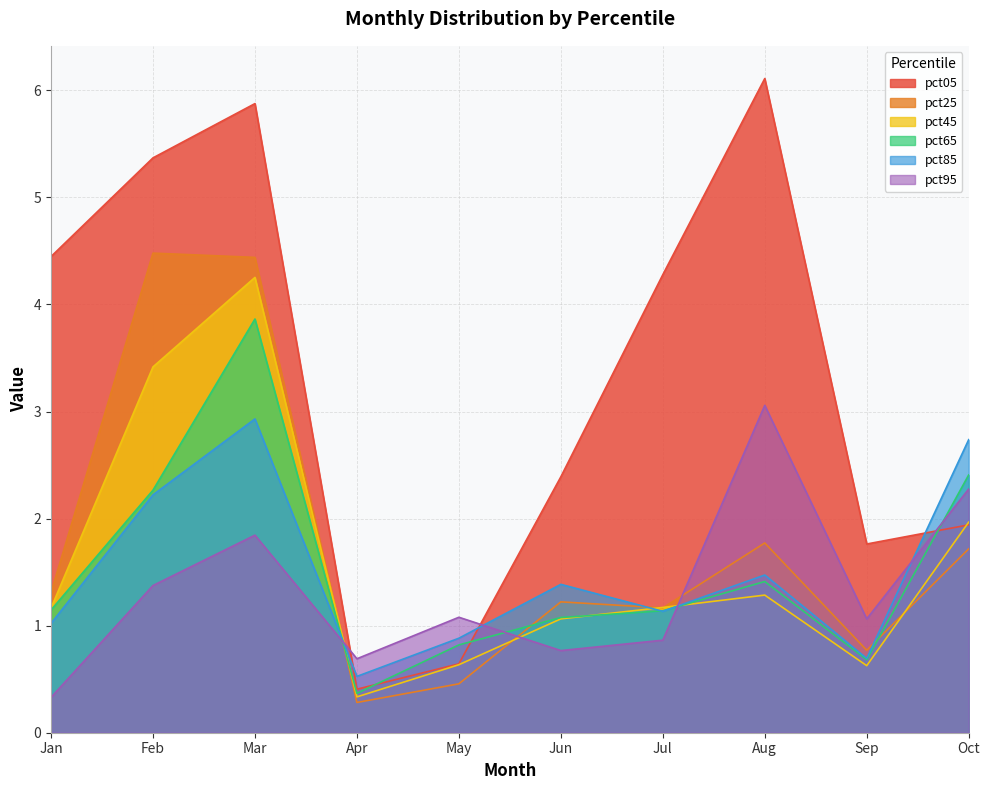

Does the chart display data point markers on the line(s)?

No